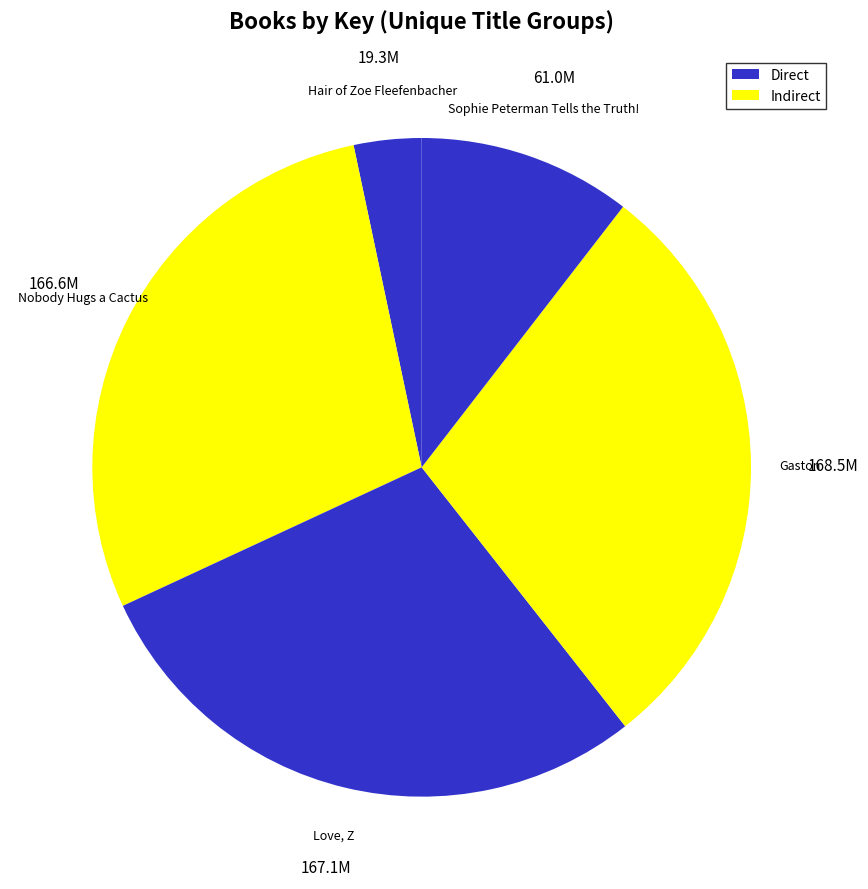

Count the number of slices in the pie.

5